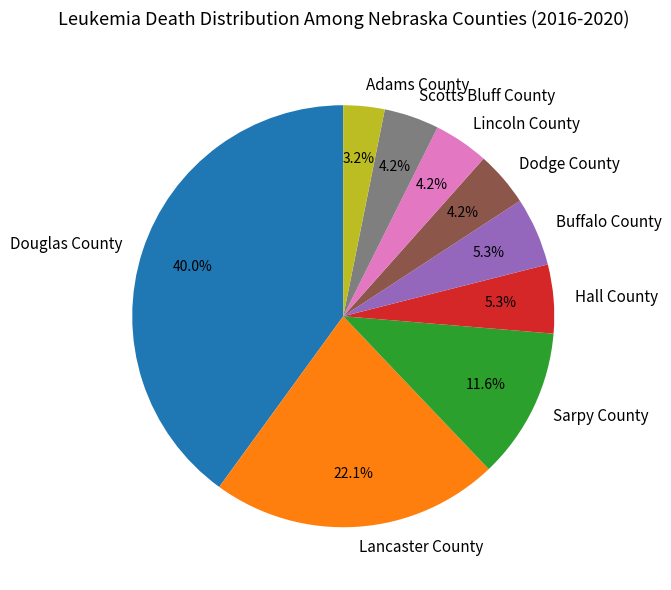

Is it true that Buffalo County is 1% of the pie?

False